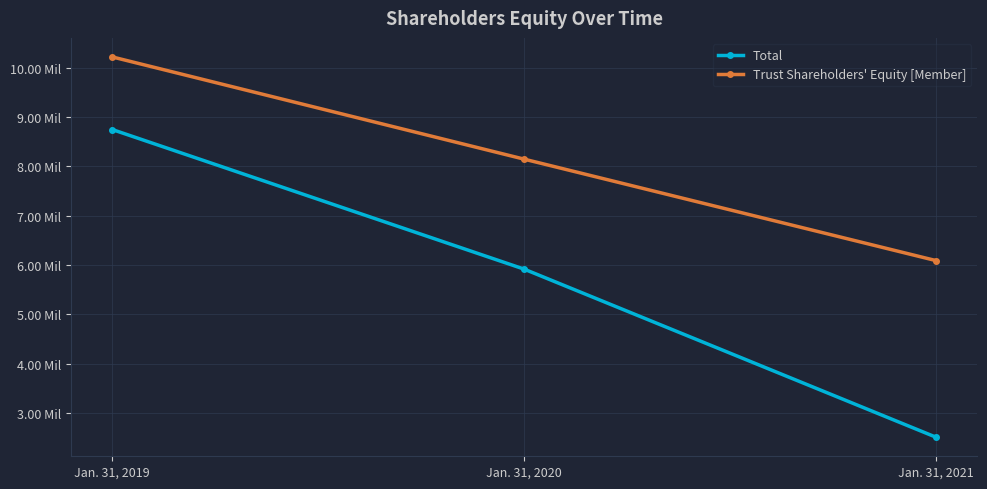

List the series in order of their peak value, lowest first.

Total, Trust Shareholders' Equity [Member]